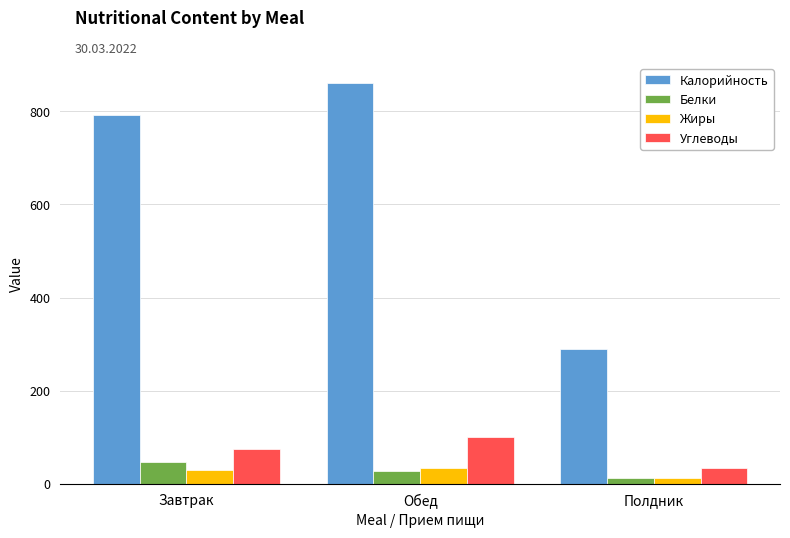

The Белки series shows 27.1 at Обед. True or false?

True